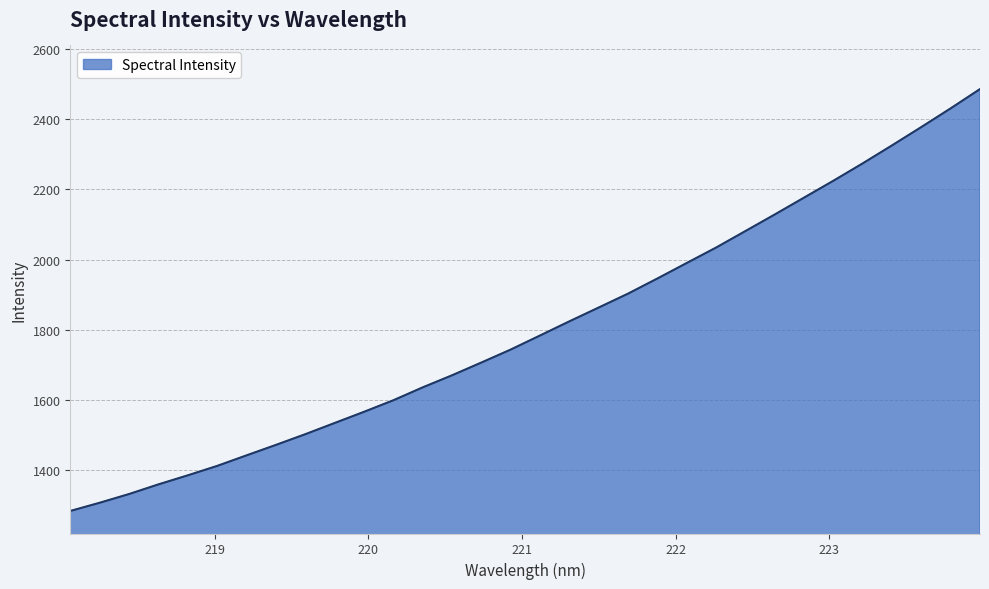

True or false: the data has more than 0 interior local peaks.

False